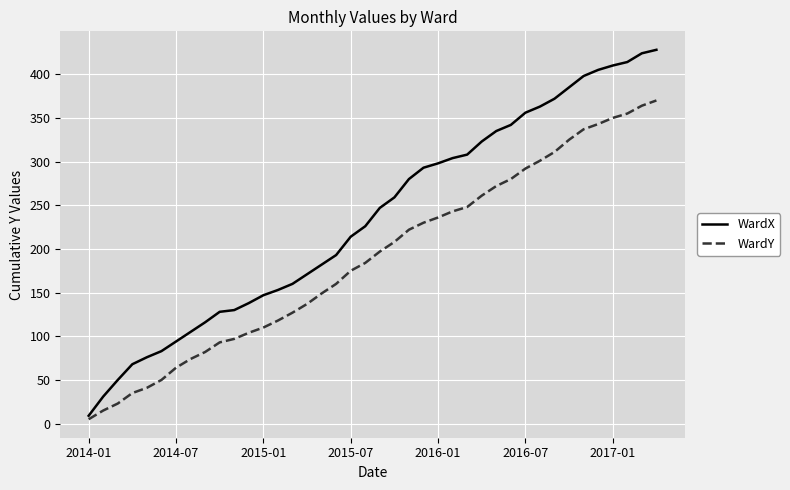

List the series in order of their peak value, highest first.

WardX, WardY